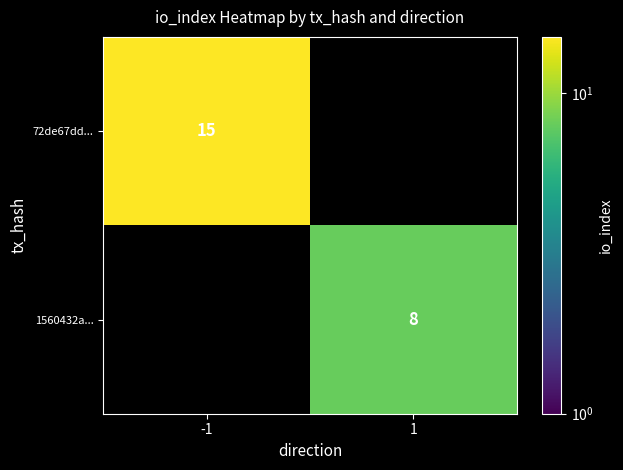

Is it true that 1560432a... equals 8 at 1?

True